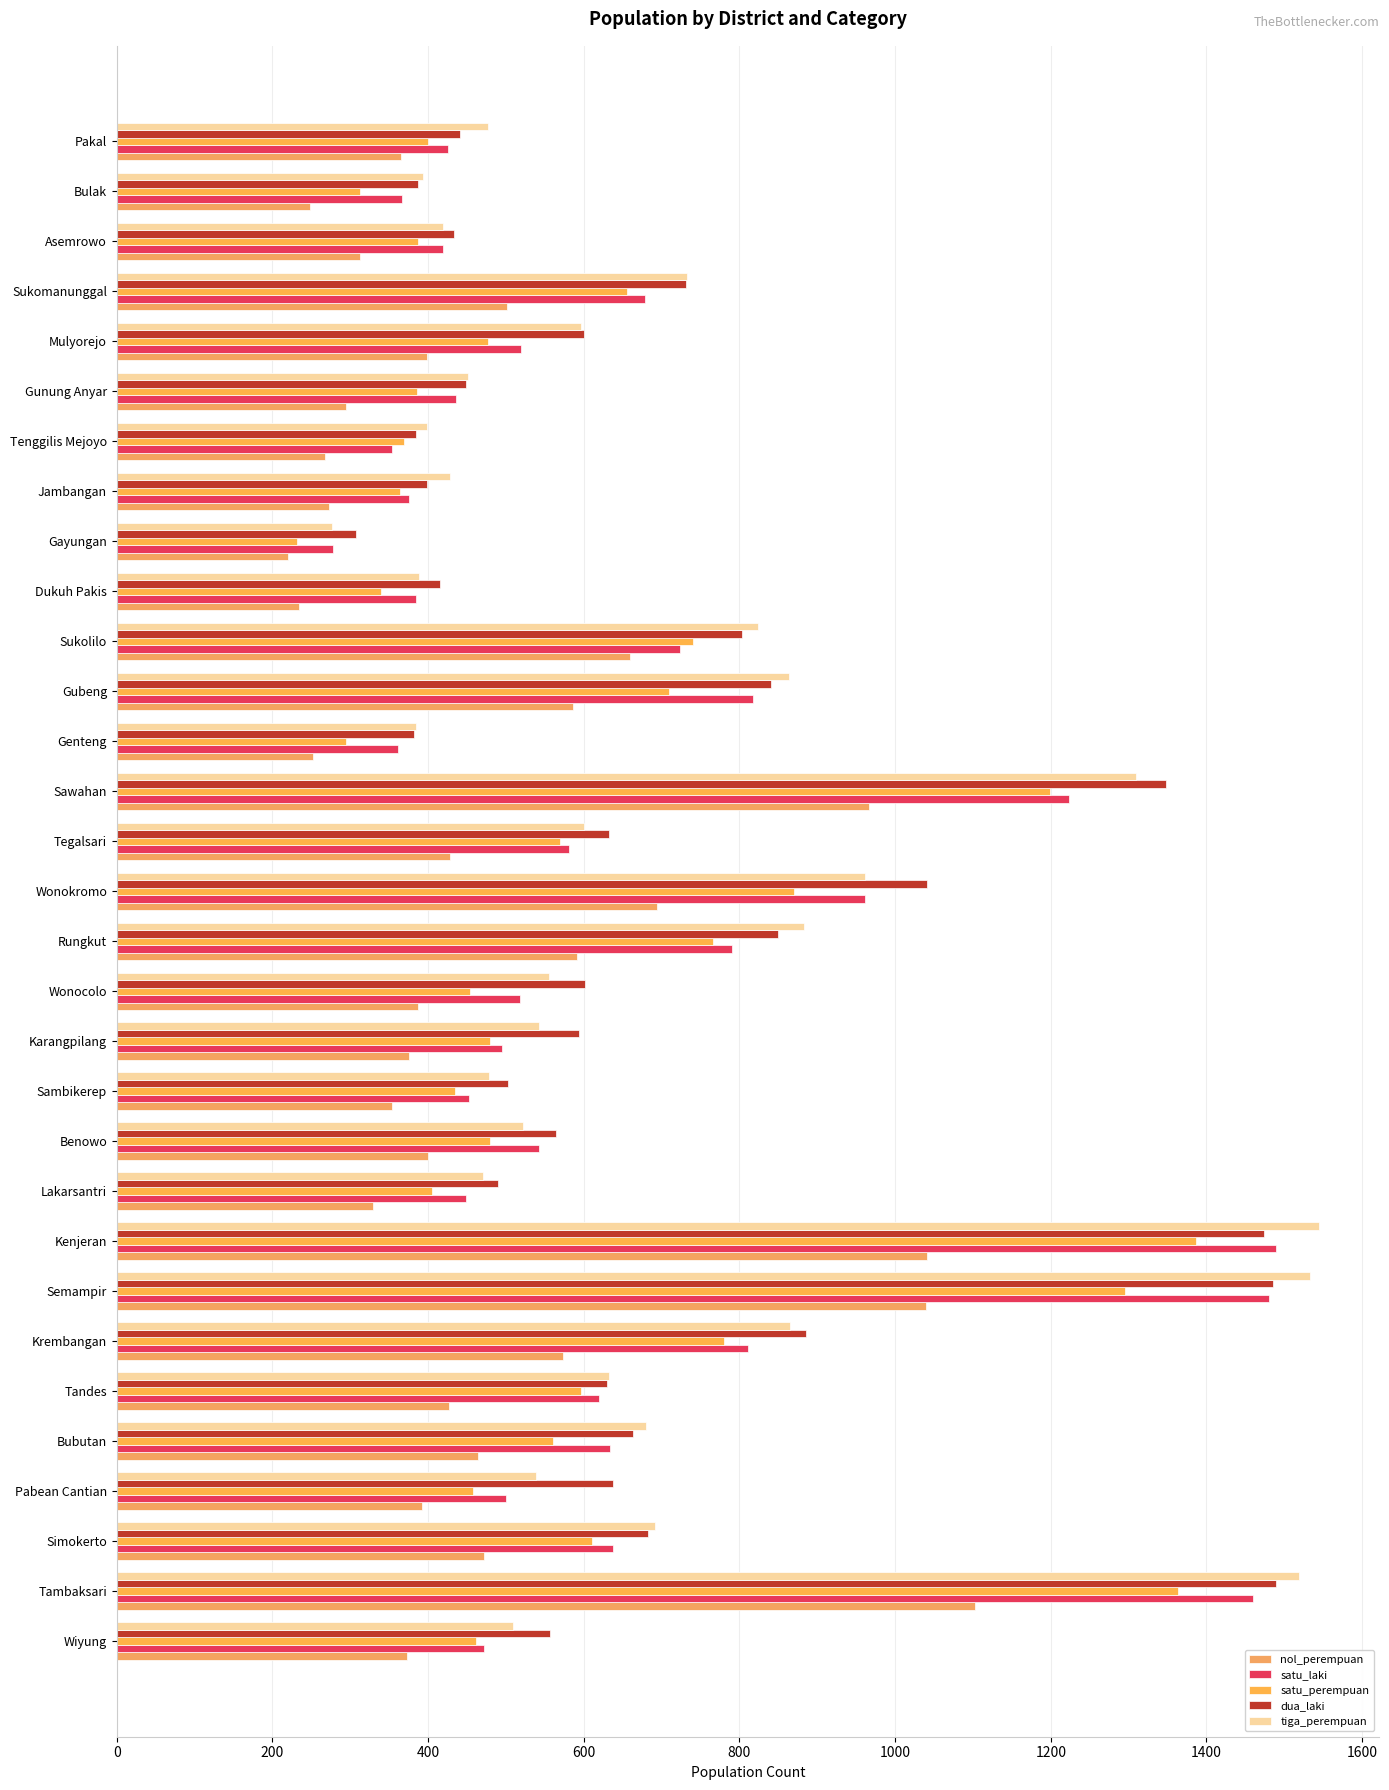

Reading left to right, list all the values displayed in this chart.

nol_perempuan: 373	1103	472	392	464	427	573	1040	1041	329	400	354	375	387	591	694	428	967	252	586	659	234	220	273	267	295	398	501	312	248	365
satu_laki: 472	1460	637	500	634	619	811	1481	1489	448	542	452	495	518	790	961	581	1224	361	818	723	384	278	375	354	436	519	679	419	366	425
satu_perempuan: 461	1364	611	457	560	596	780	1296	1387	405	479	435	480	454	766	870	569	1199	295	709	740	340	232	364	369	386	477	656	387	313	400
dua_laki: 556	1490	683	638	663	630	885	1485	1474	490	564	503	594	601	850	1041	633	1348	382	840	803	415	307	398	385	449	600	731	433	387	441
tiga_perempuan: 509	1519	691	539	680	632	865	1533	1545	471	522	478	542	555	883	961	600	1310	384	864	824	388	277	428	399	451	596	732	419	394	477